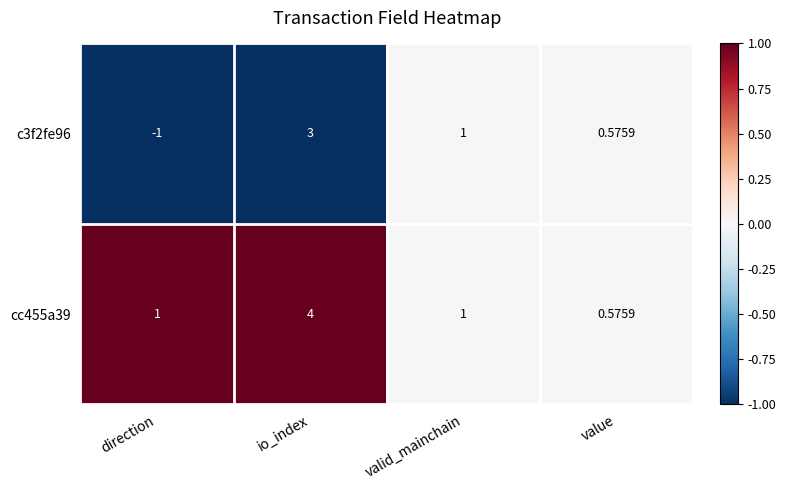

Rank the categories by c3f2fe96 value from lowest to highest.

direction, value, valid_mainchain, io_index